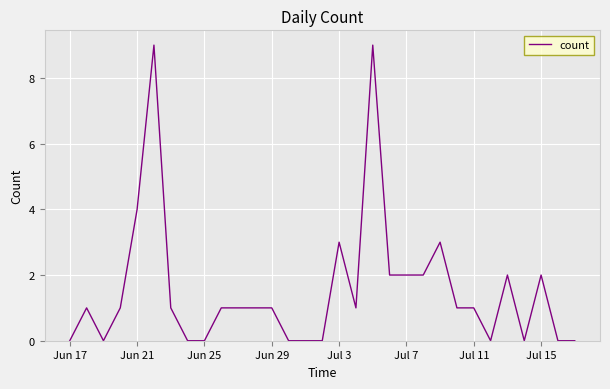

What is the sum of all values?

48